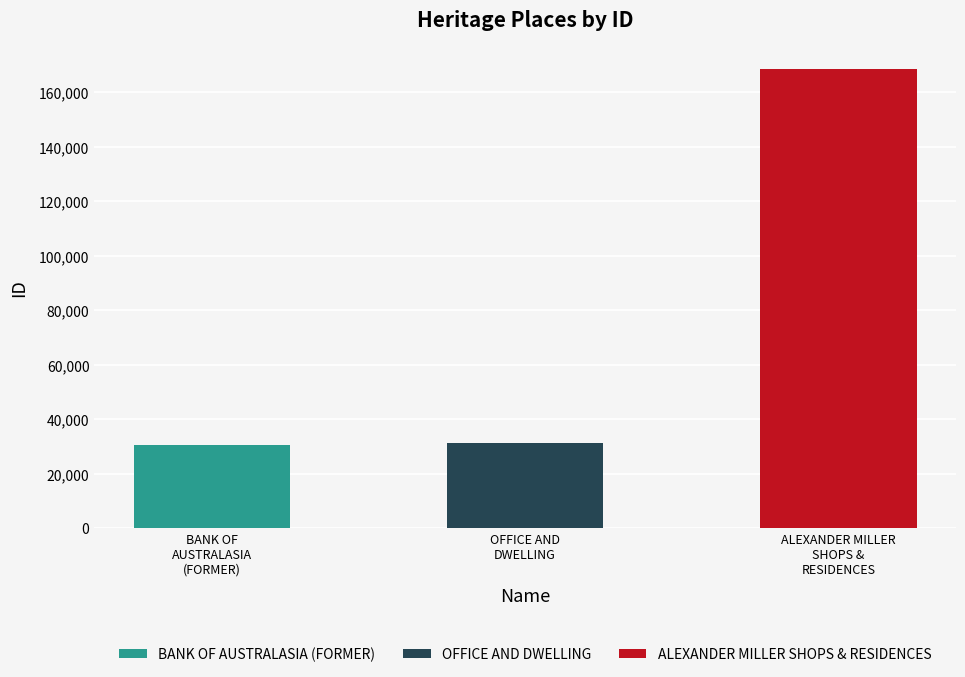

True or false: the data shows 56165 at OFFICE AND DWELLING.

False